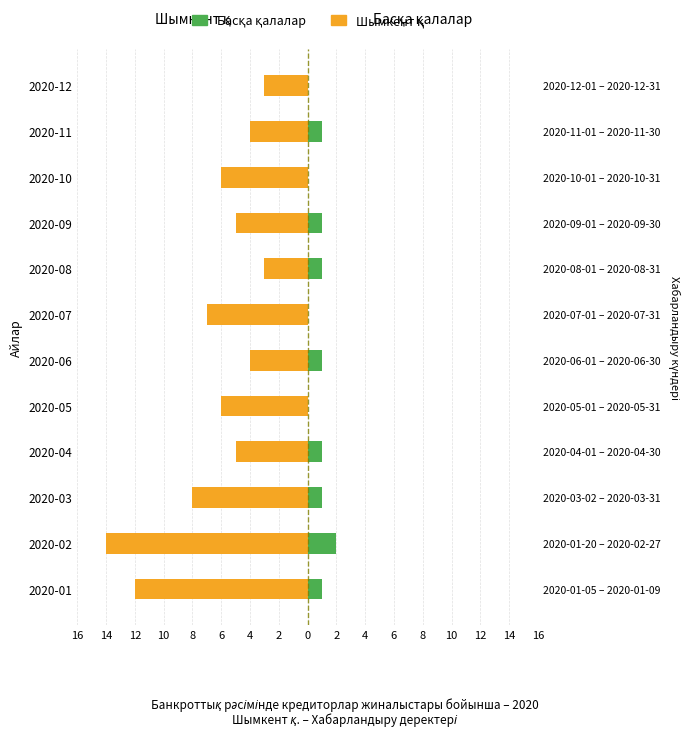

Does the chart contain stacked bars?

No